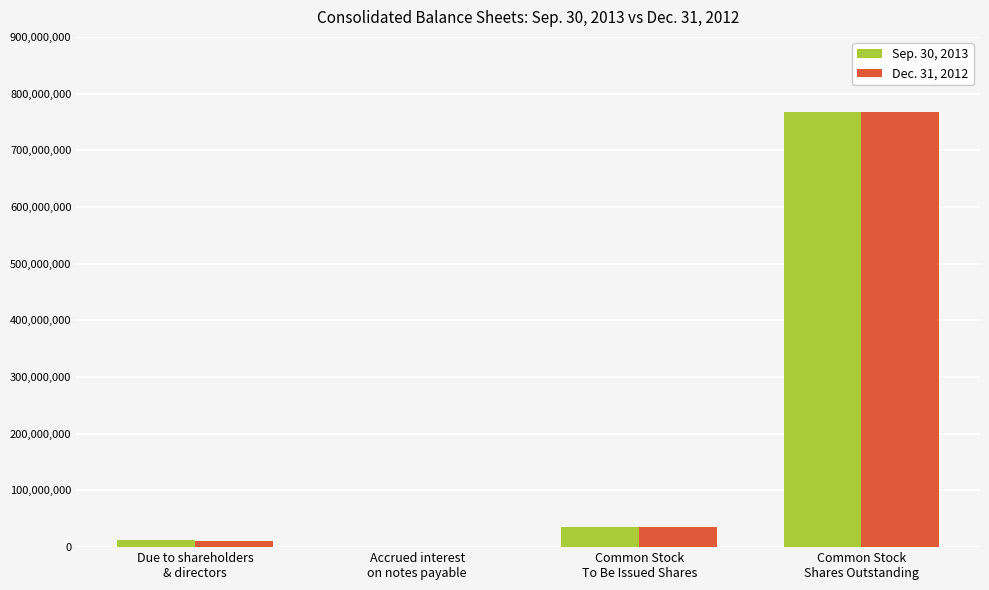

Reading left to right, what are all the values shown in this chart?

Sep. 30, 2013: Due to shareholders
& directors=12576791	Accrued interest
on notes payable=297874	Common Stock
To Be Issued Shares=36117184	Common Stock
Shares Outstanding=767539744
Dec. 31, 2012: Due to shareholders
& directors=11339291	Accrued interest
on notes payable=256349	Common Stock
To Be Issued Shares=35554684	Common Stock
Shares Outstanding=767539744